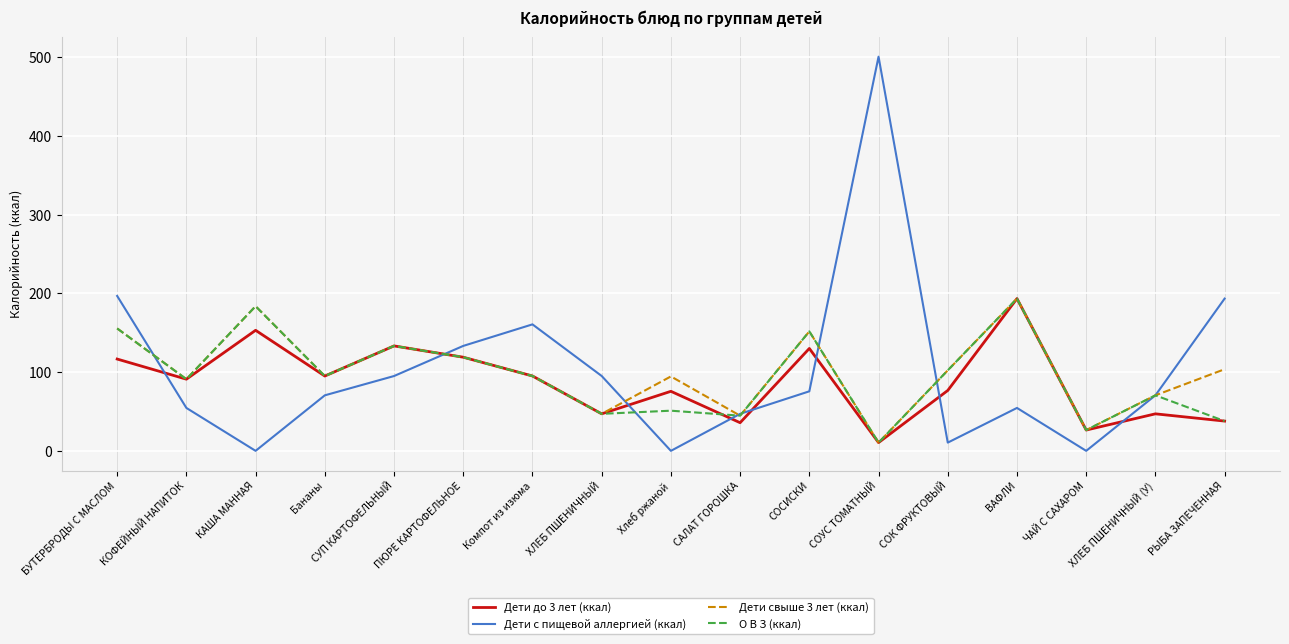

True or false: Дети свыше 3 лет (ккал) has more than 2 points higher than both neighbors.

True